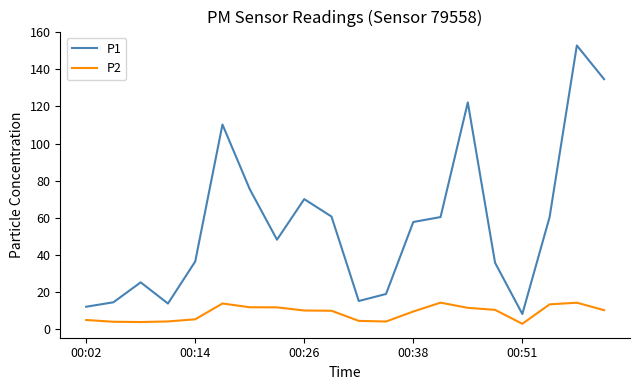

True or false: P1 and P2 cross at least once.

False